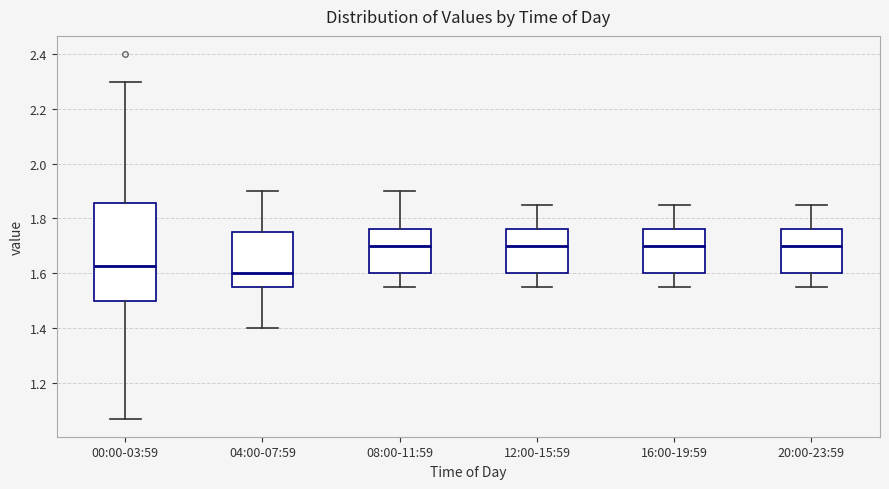

Which box has the lowest median line?

04:00-07:59